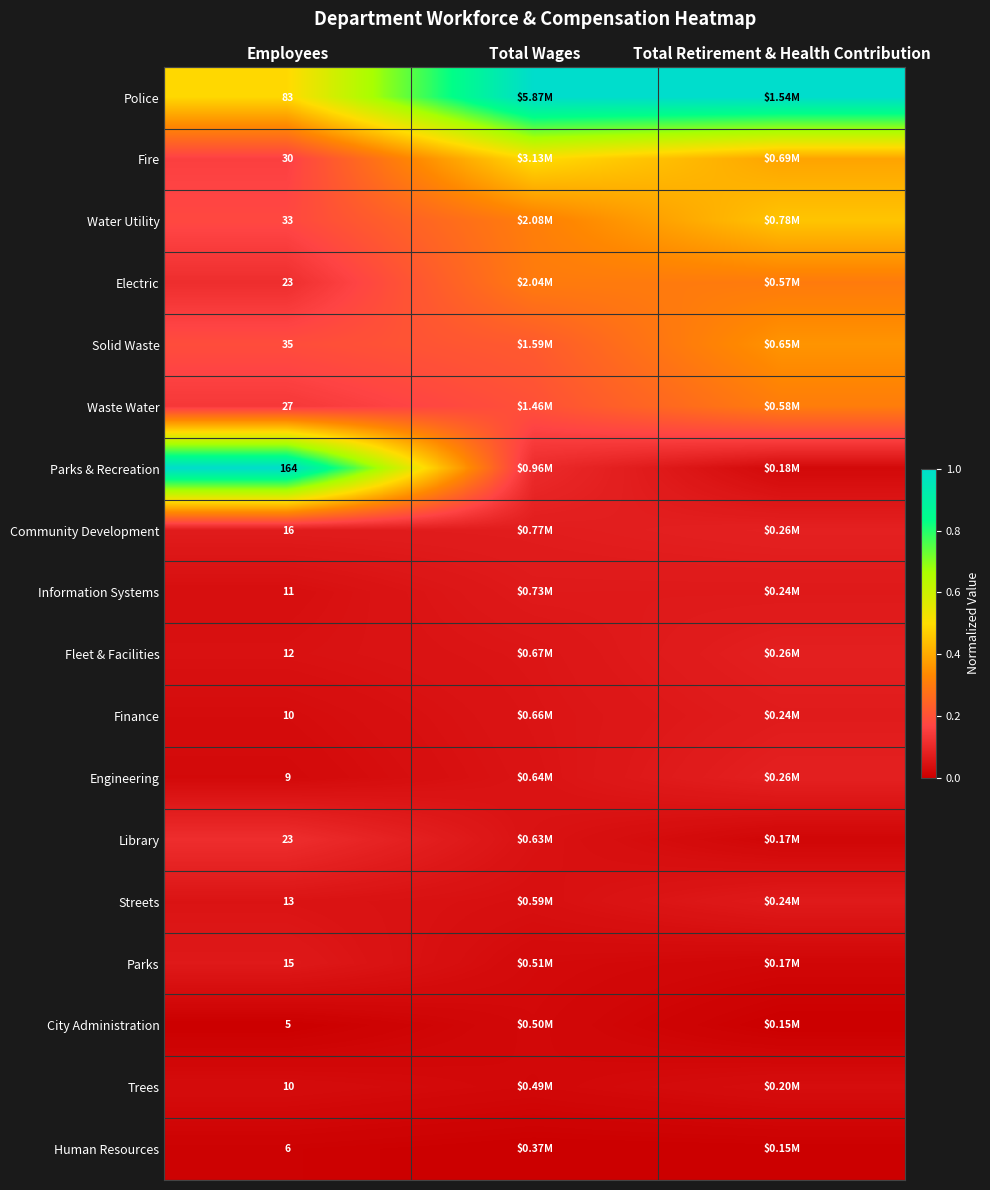

What is the difference between the maximum and minimum values in the Engineering series?

0.1